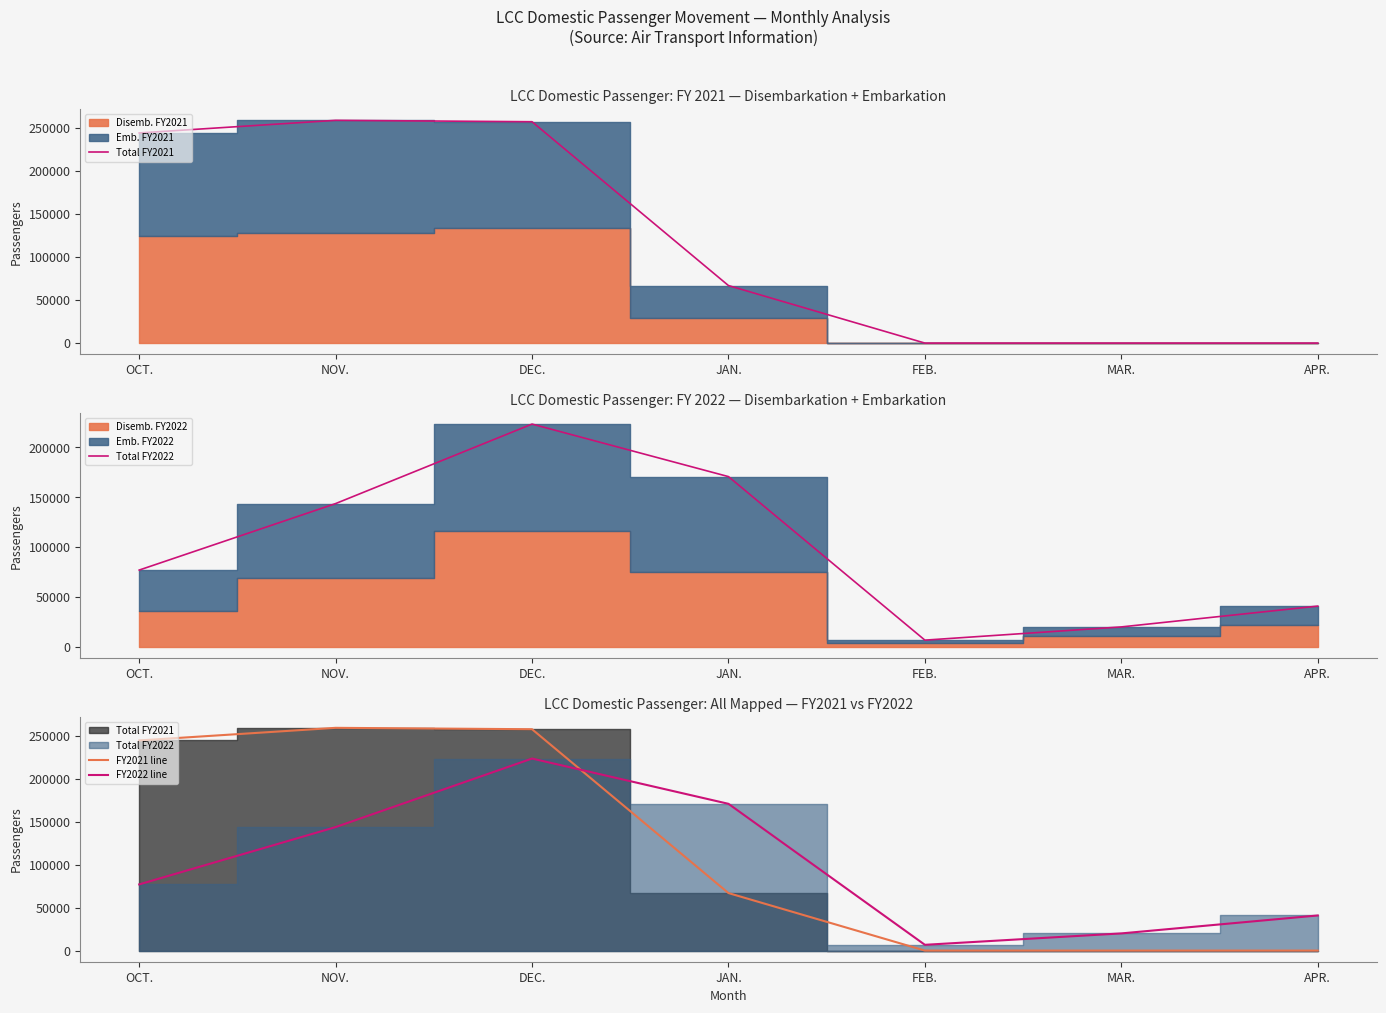

List the labels in order of Total FY2022 value, smallest first.

FEB., MAR., APR., OCT., NOV., JAN., DEC.